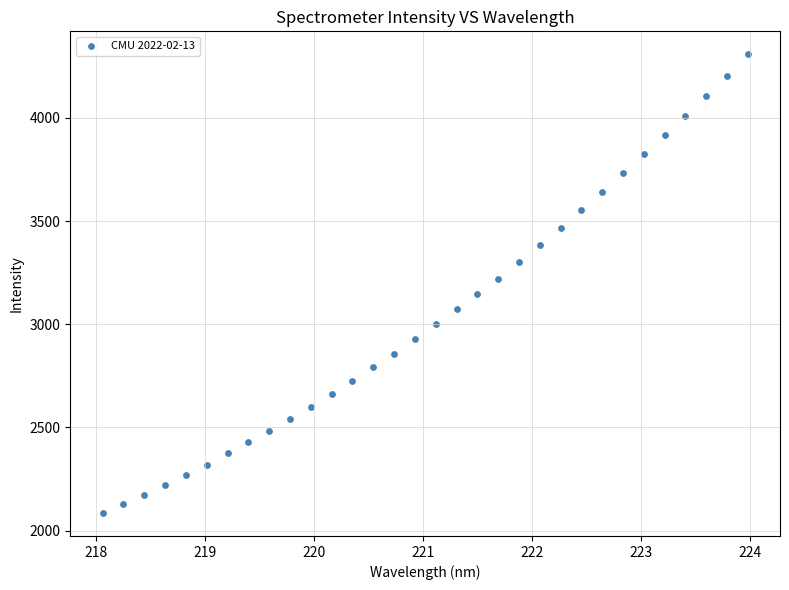

What is the range of X values (max minus min)?

5.9